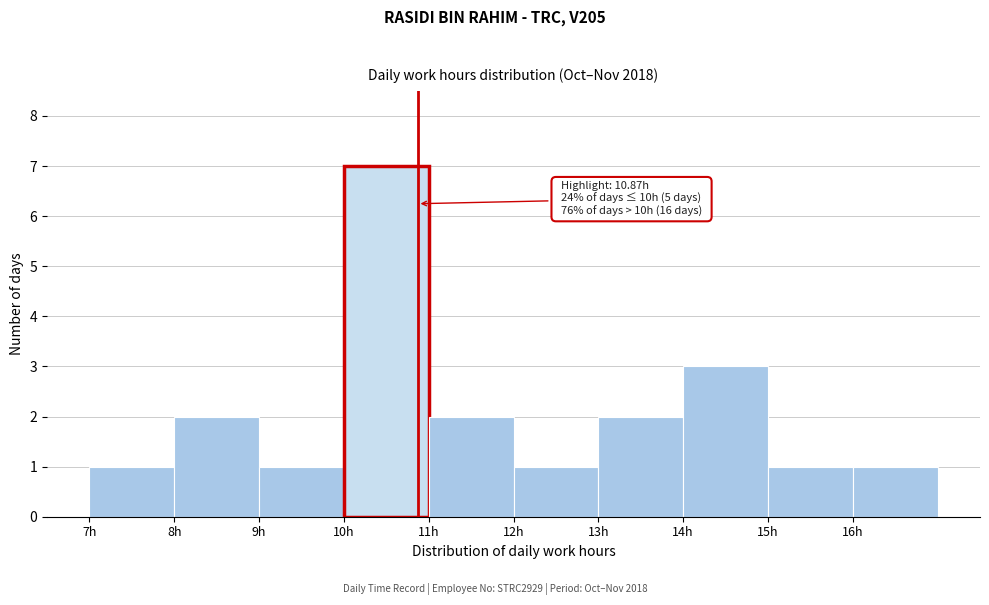

Which range on the x-axis has the tallest bar?

10 to 11